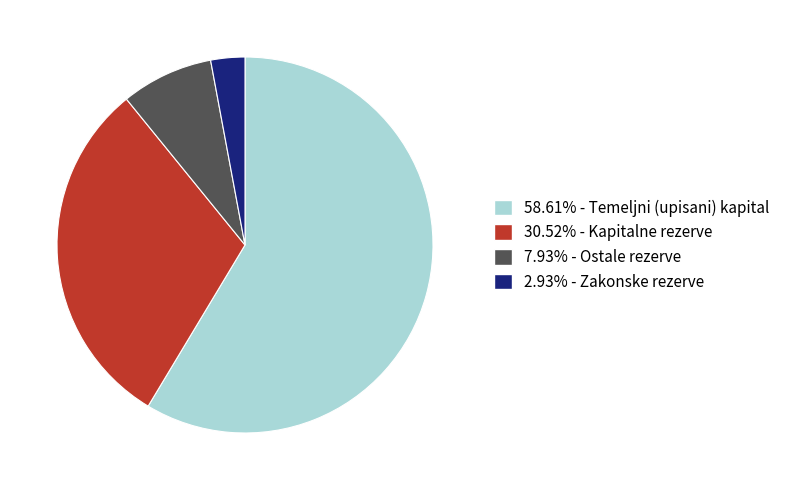

Is 58.61% - Temeljni (upisani) kapital the majority of the pie?

Yes